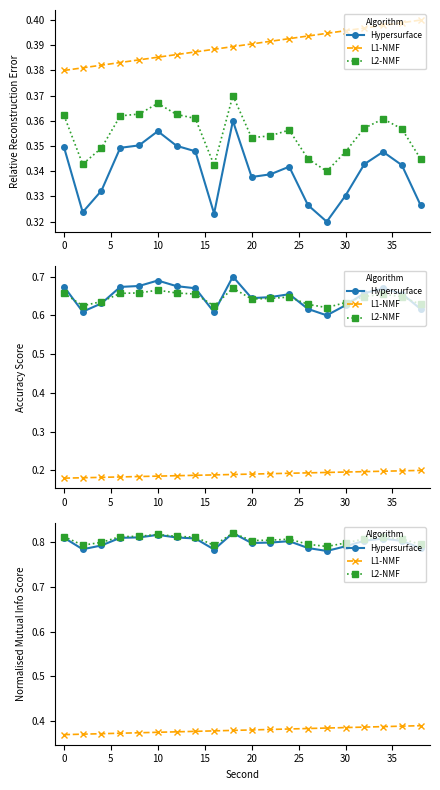

True or false: Hypersurface and L1-NMF cross at least once.

False